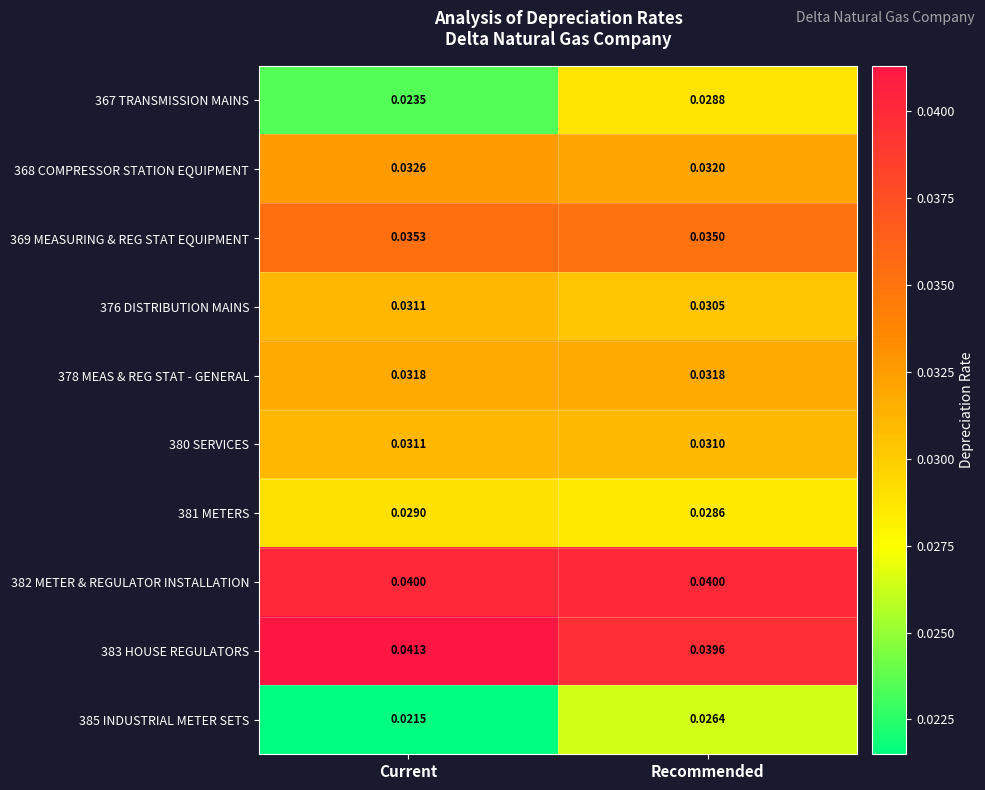

Between Current and Recommended, which series saw the biggest shift?

367 TRANSMISSION MAINS